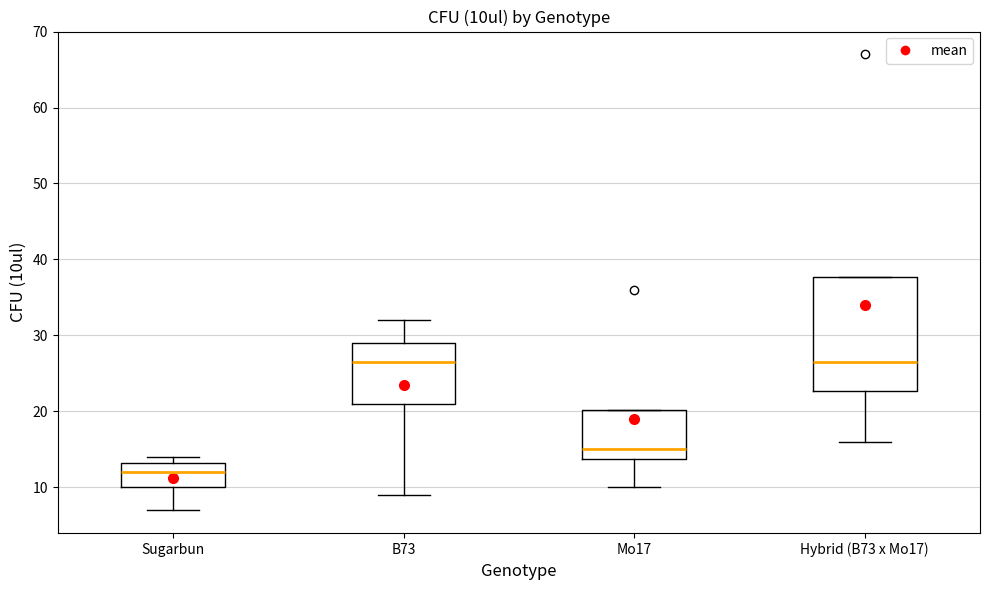

Reading left to right, transcribe this box plot: for each box, give where its median line is, the range the box spans, and where its two whiskers end, as read against the y-axis. The values are not printed on the chart, so give them approximately, as read against the axis.

Sugarbun: median 12, box 10 to 13, whiskers 7 to 14
B73: median 27, box 21 to 29, whiskers 9 to 32
Mo17: median 15, box 14 to 20, whiskers 10 to 20
Hybrid (B73 x Mo17): median 27, box 23 to 38, whiskers 16 to 38